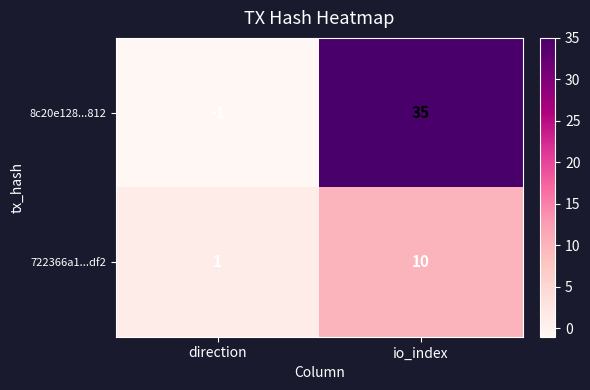

The 8c20e128...812 series shows -1 at direction. True or false?

True